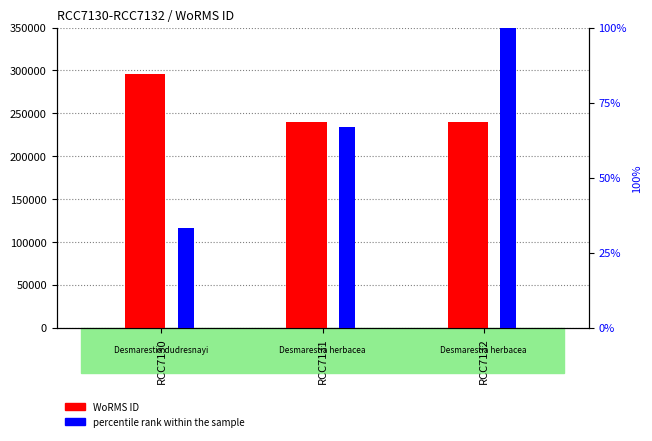

Reading left to right, transcribe all the data shown in this chart.

WoRMS ID: RCC7130=295864.0	RCC7131=239201.0	RCC7132=239201.0
percentile rank within the sample: RCC7130=33.3	RCC7131=66.7	RCC7132=100.0